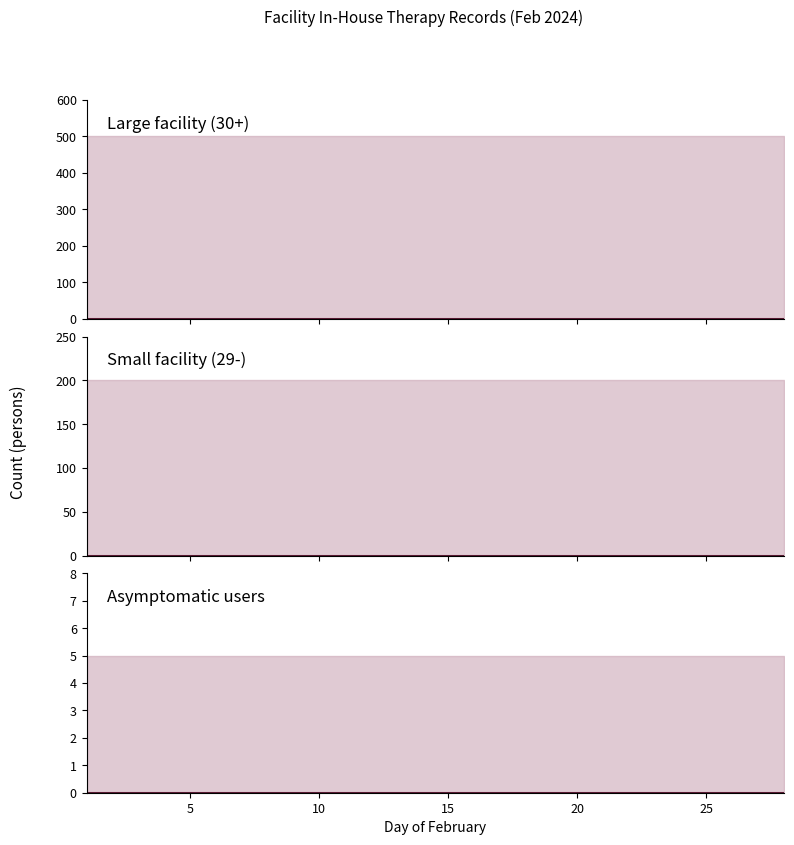

At which category is the sum across all series the highest?

1